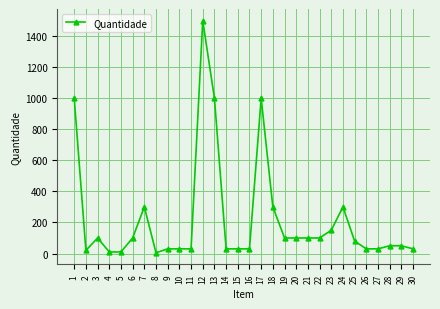

What is the difference between the second highest and minimum values?

995